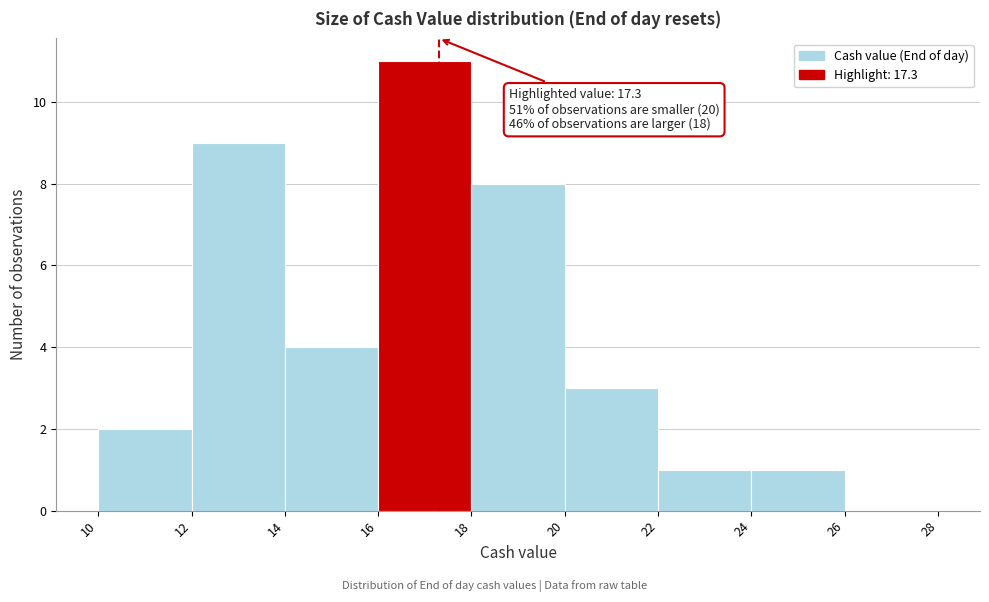

Over which range of the x-axis is the bar tallest?

16 to 18